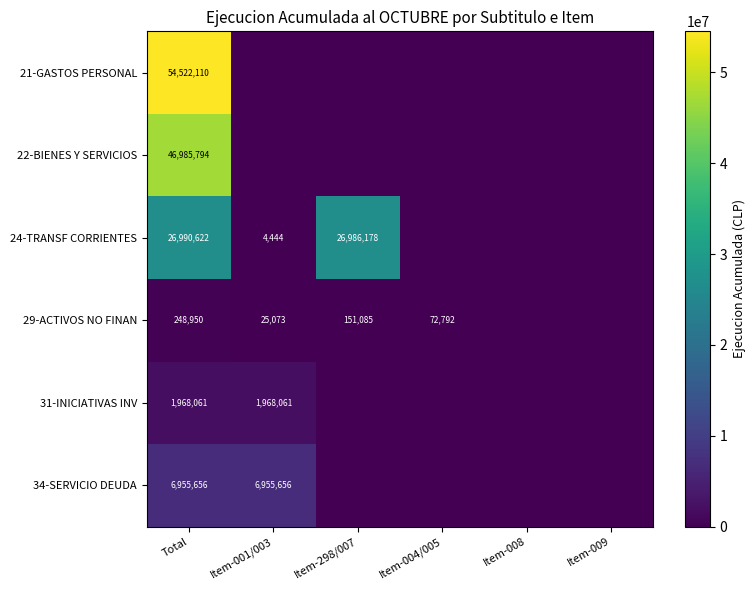

The value of 22-BIENES Y SERVICIOS at Total is 46985794. True or false?

True